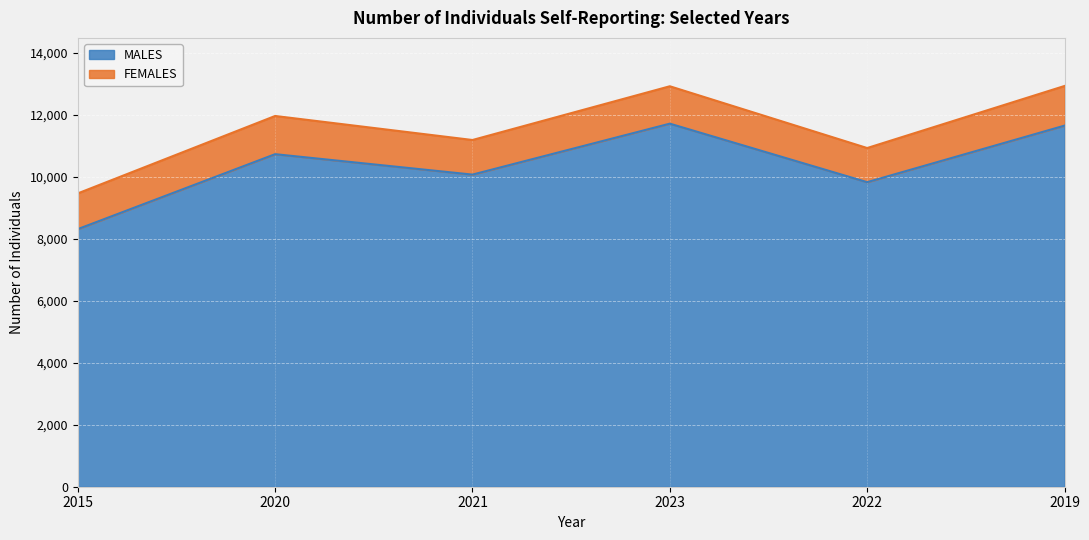

What is the difference between the maximum and minimum values?

3401